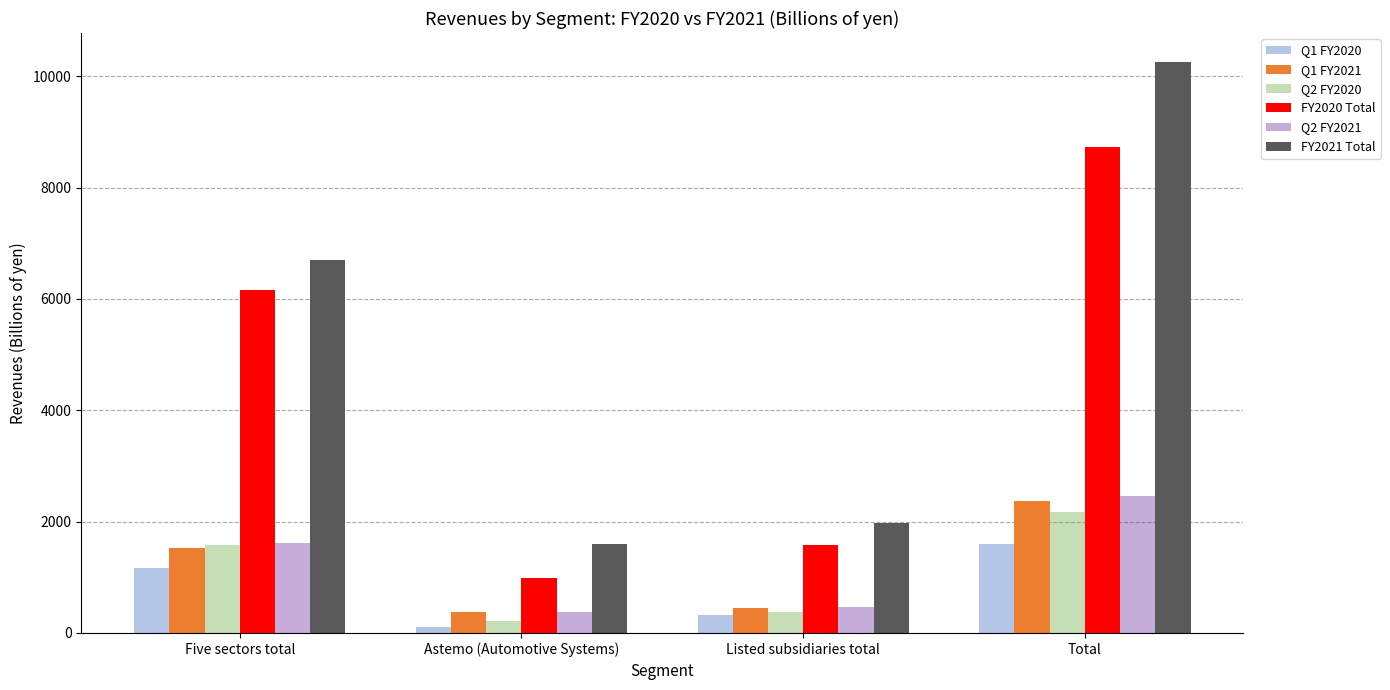

Reading left to right, list all the values displayed in this chart.

Q1 FY2020: Five sectors total=1159.9	Astemo (Automotive Systems)=109.3	Listed subsidiaries total=324.9	Total=1594.2
Q1 FY2021: Five sectors total=1529.8	Astemo (Automotive Systems)=382.5	Listed subsidiaries total=454.9	Total=2367.4
Q2 FY2020: Five sectors total=1574.9	Astemo (Automotive Systems)=214.0	Listed subsidiaries total=376.8	Total=2165.7
FY2020 Total: Five sectors total=6166.6	Astemo (Automotive Systems)=987.5	Listed subsidiaries total=1574.9	Total=8729.1
Q2 FY2021: Five sectors total=1616.8	Astemo (Automotive Systems)=373.3	Listed subsidiaries total=475.0	Total=2465.2
FY2021 Total: Five sectors total=6699.2	Astemo (Automotive Systems)=1597.7	Listed subsidiaries total=1967.6	Total=10264.6